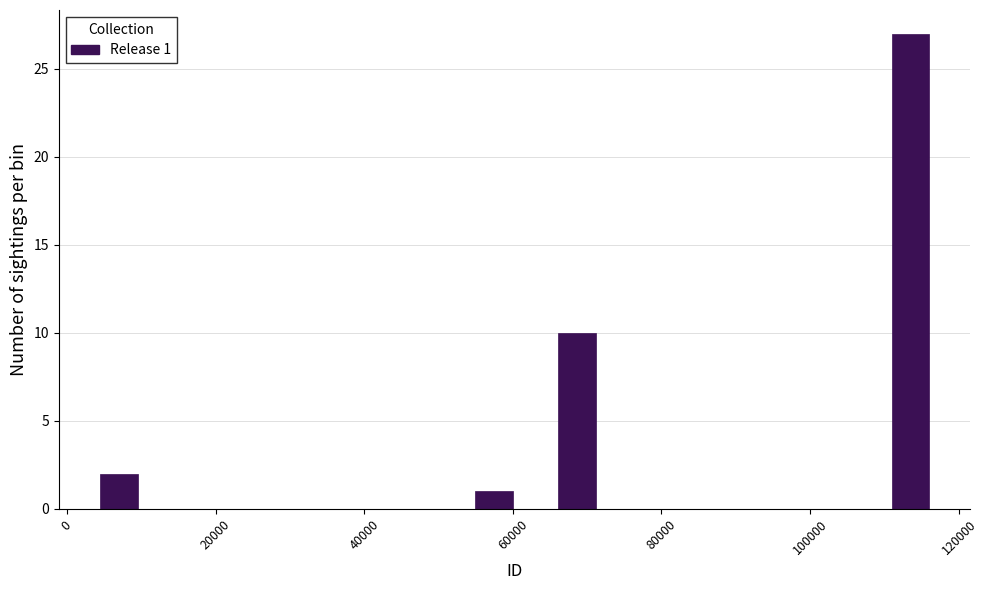

Read against the x-axis, roughly where is the centre of the tallest bar?

114000